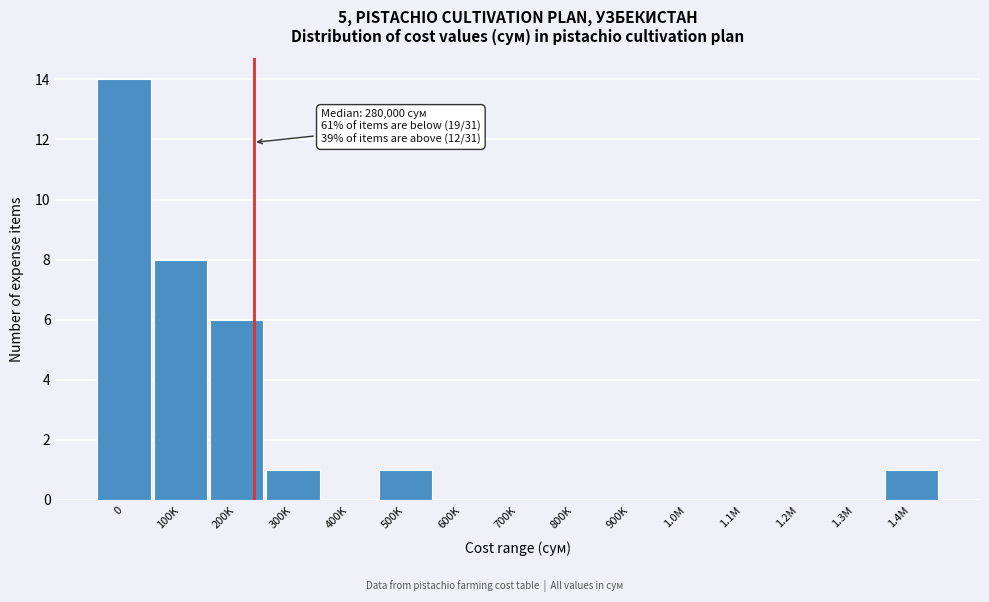

Reading left to right, list all the values displayed in this chart.

0=14	100K=8	200K=6	300K=1	400K=0	500K=1	600K=0	700K=0	800K=0	900K=0	1.0M=0	1.1M=0	1.2M=0	1.3M=0	1.4M=1